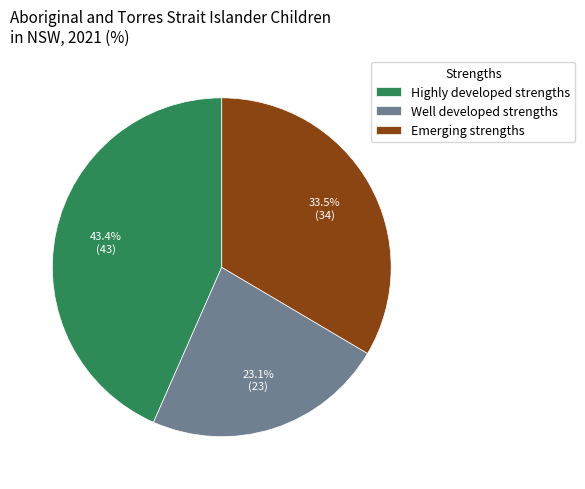

Is it true that Well developed strengths is 9% of the pie?

False